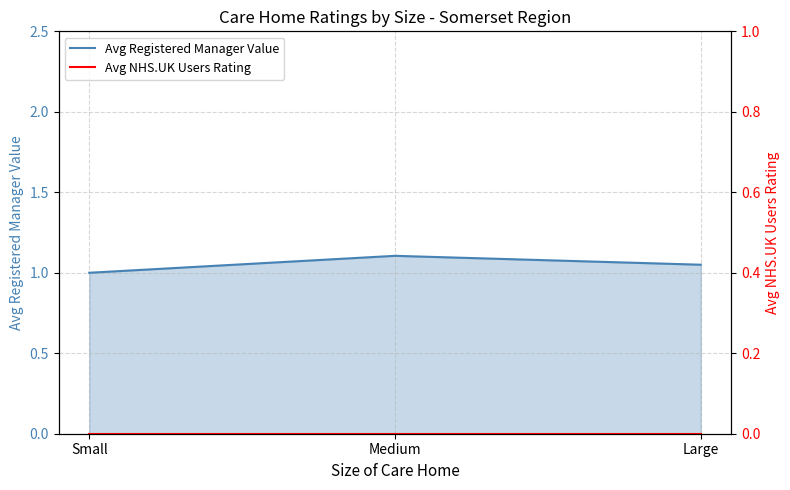

Does the chart display data point markers on the line(s)?

No